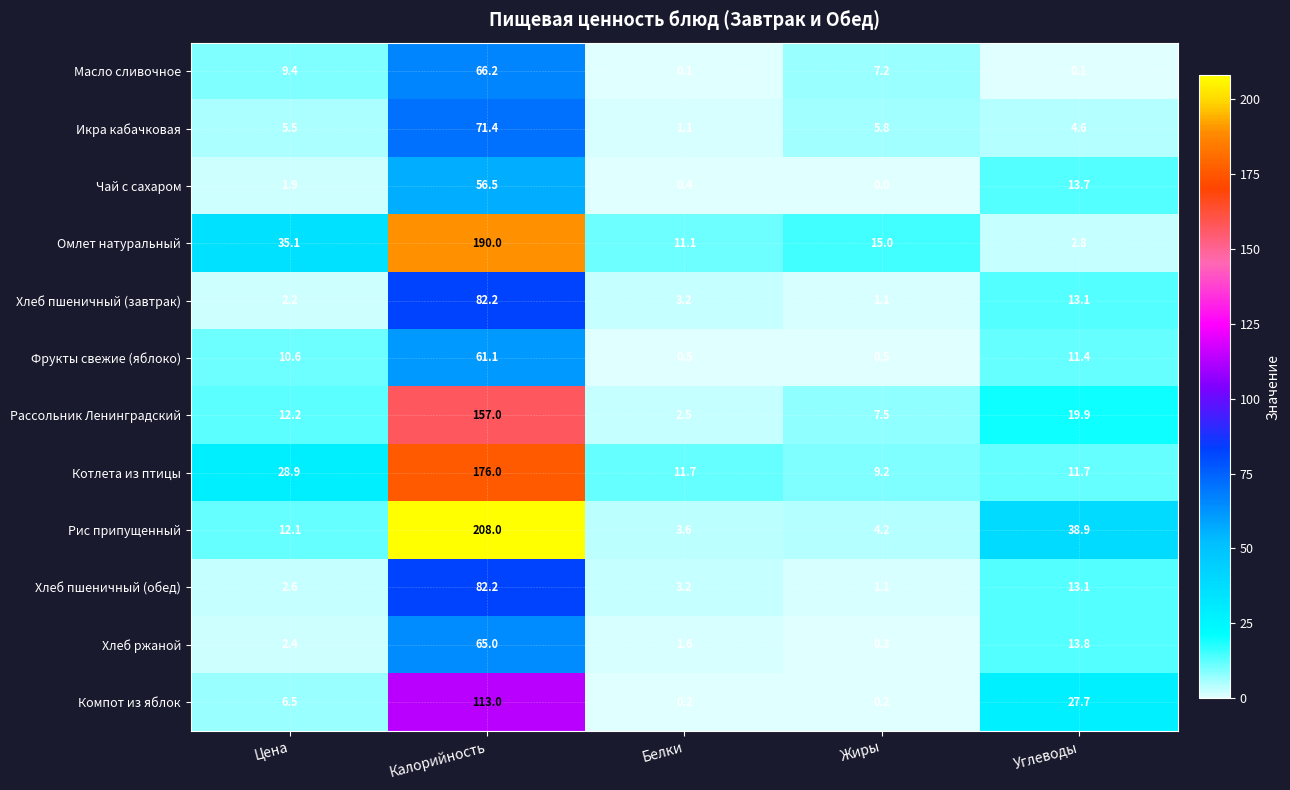

What is the maximum value shown in the chart?

208.0